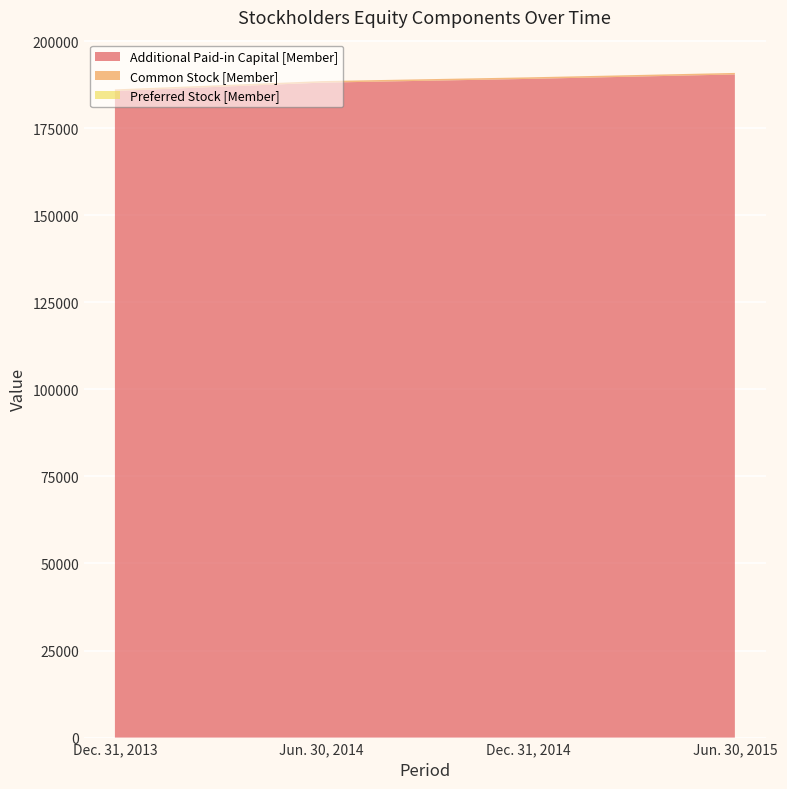

Reading left to right, what are all the values shown in this chart?

Additional Paid-in Capital [Member]: 185672	188060	189138	190414
Common Stock [Member]: 450	450	450	450
Preferred Stock [Member]: 0	0	0	0